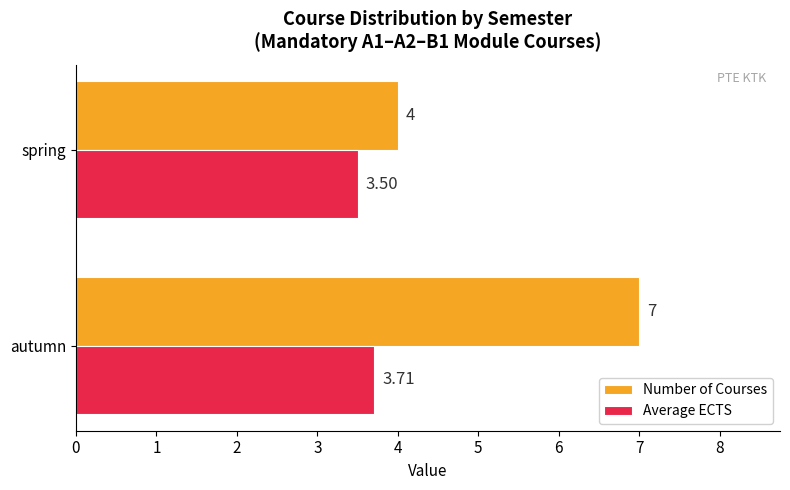

What is the difference between the maximum and minimum values in the Number of Courses series?

3.0